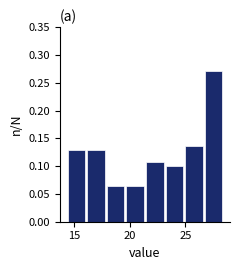

Around what value on the x-axis is the tallest bar? Give the approximate position of its centre, as read against the axis.

27.5